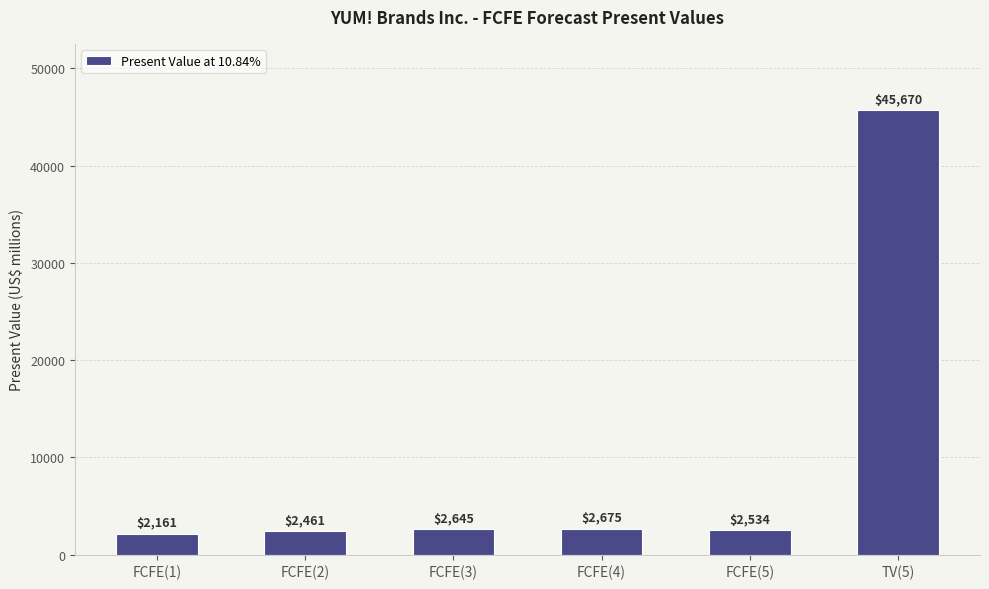

The value at FCFE(4) is 815. True or false?

False